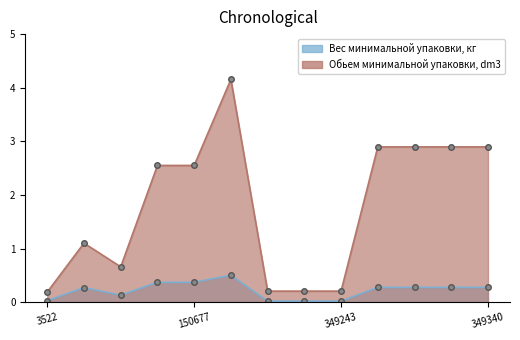

True or false: Обьем минимальной упаковки, dm3 and Вес минимальной упаковки, кг cross at least once.

False